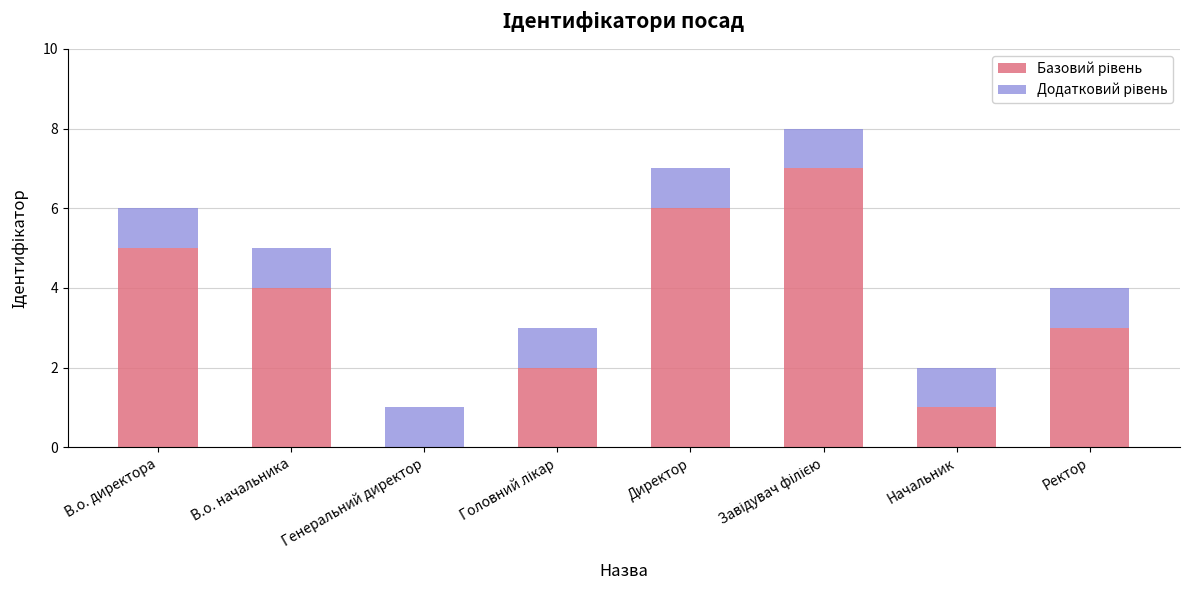

What is the total value across all series at В.о. начальника?

5